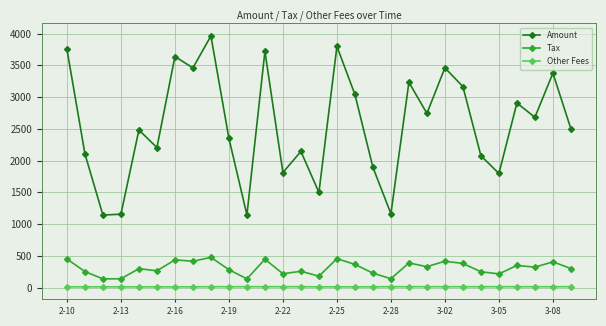

How many lines are shown in the chart?

3